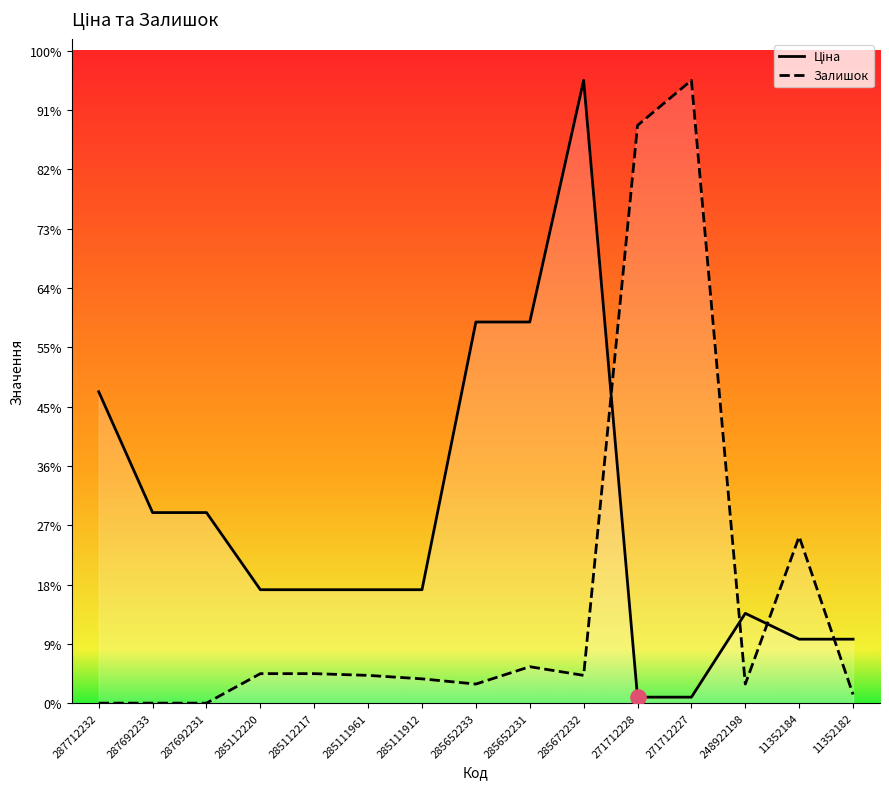

Which series contains the lowest Y value?

Залишок